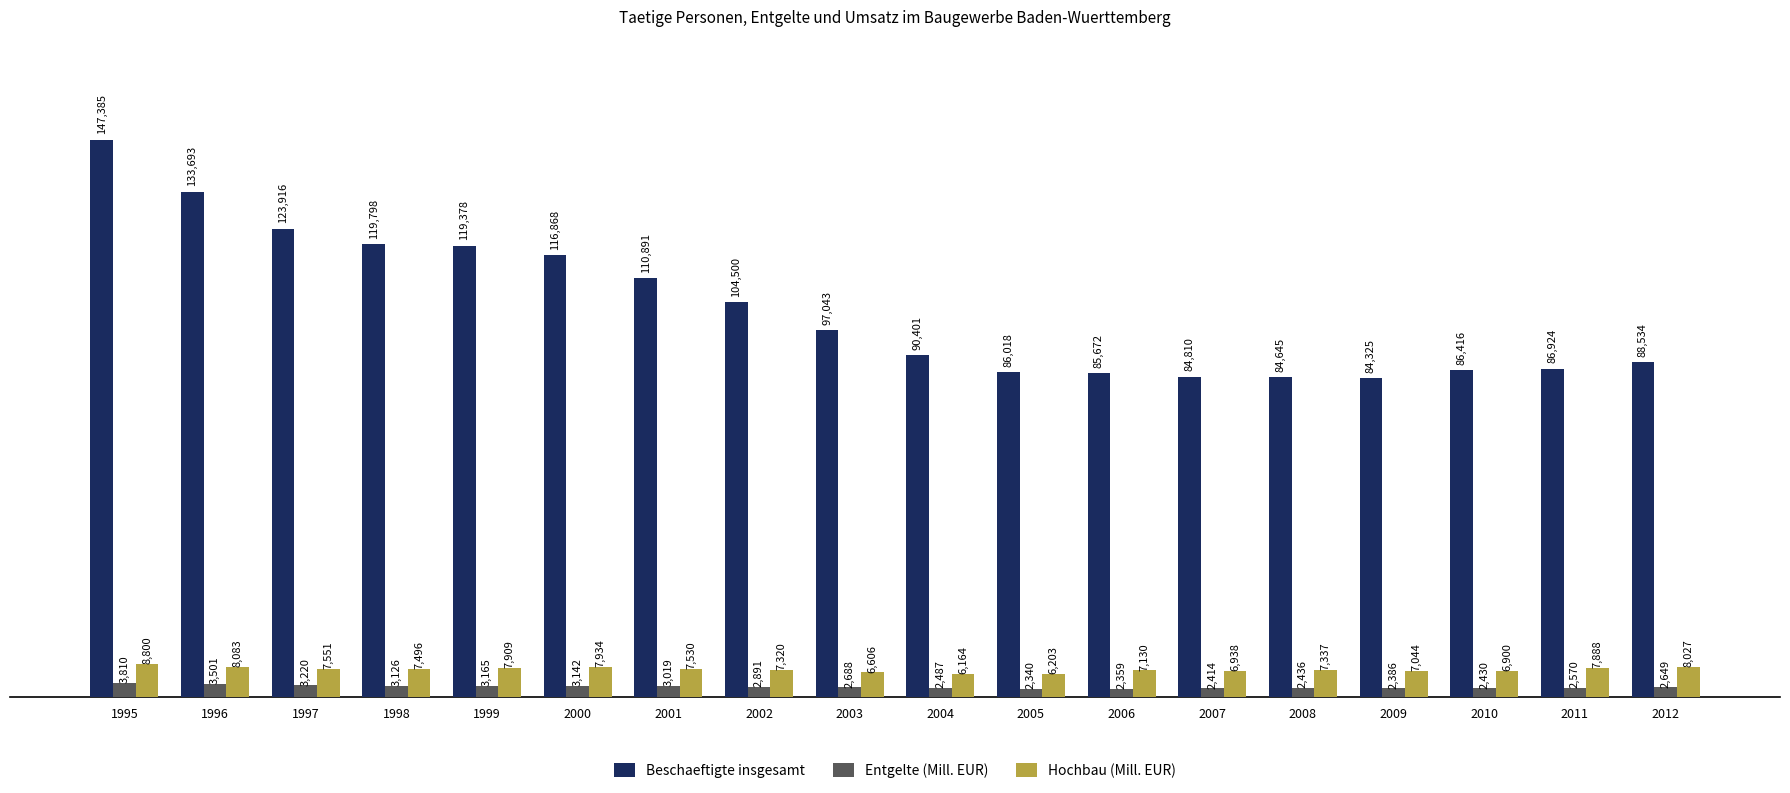

Is the value of Hochbau (Mill. EUR) at 2010 greater than the value of Beschaeftigte insgesamt at 2000?

No